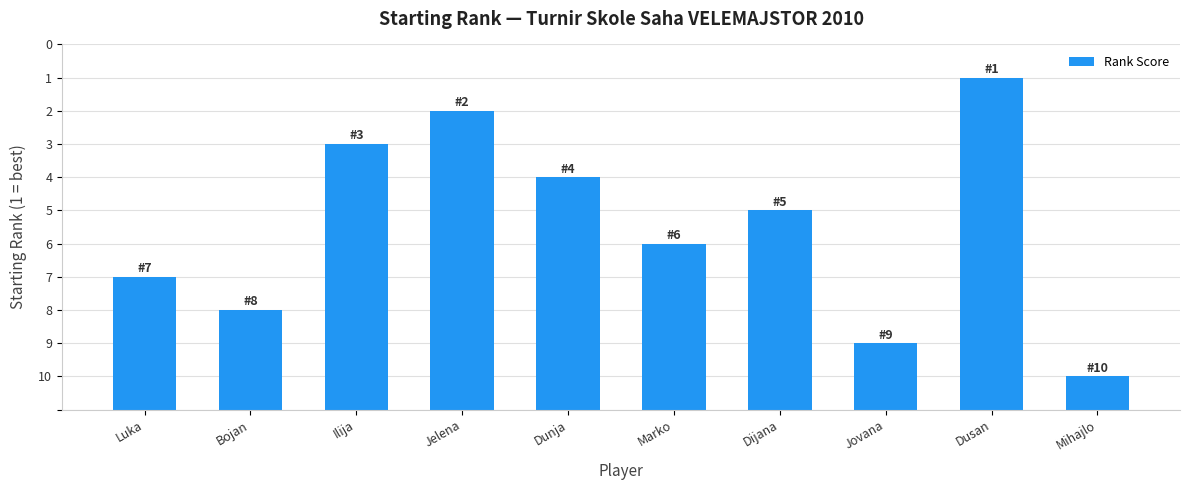

List the labels in order of value, largest first.

Dusan, Jelena, Ilija, Dunja, Dijana, Marko, Luka, Bojan, Jovana, Mihajlo